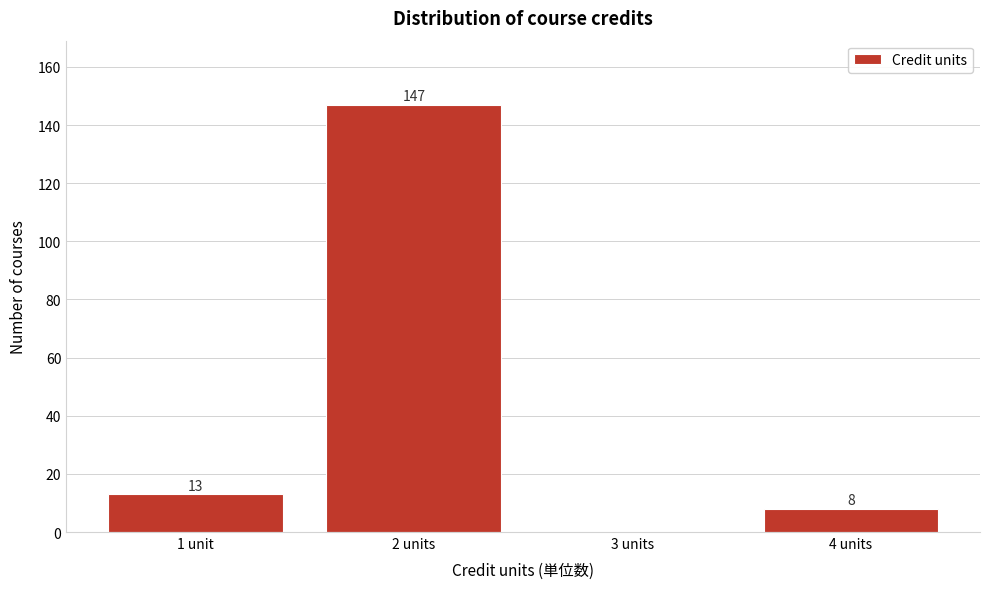

Reading right to left, transcribe all the data shown in this chart.

4 units=8	3 units=0	2 units=147	1 unit=13